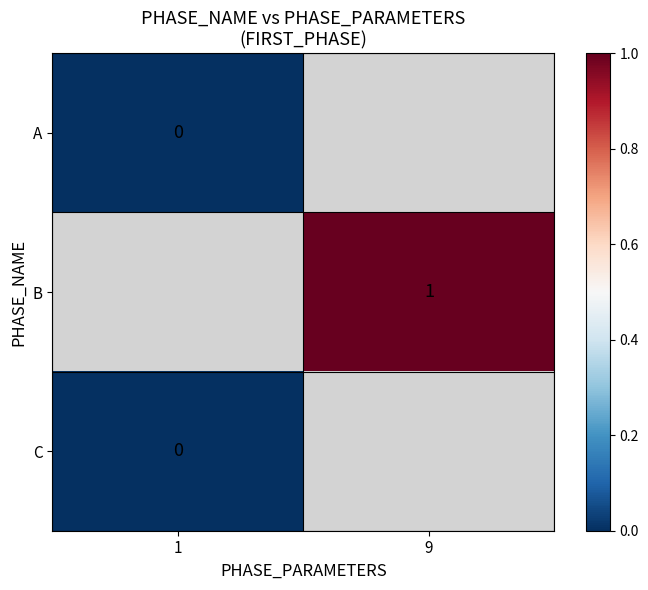

At which label does A reach its peak?

1